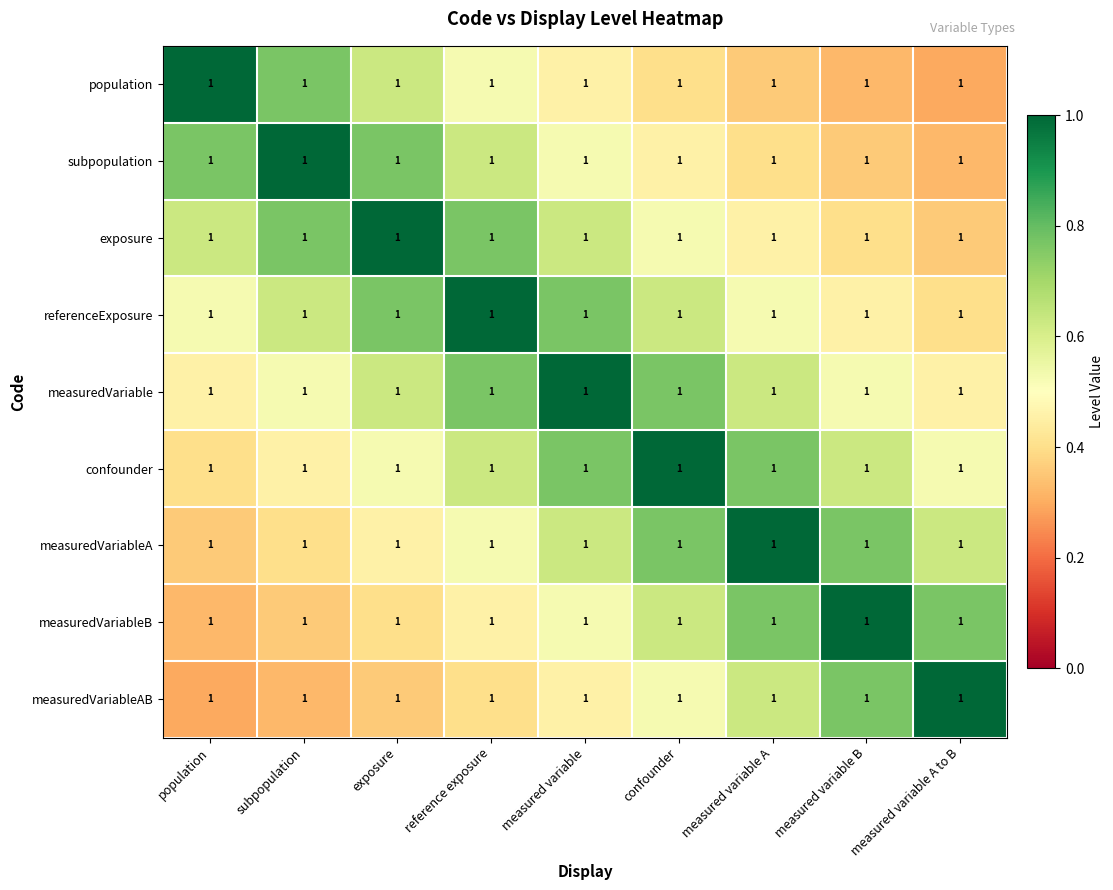

Which category has the highest value in the measuredVariableB series?

measured variable B